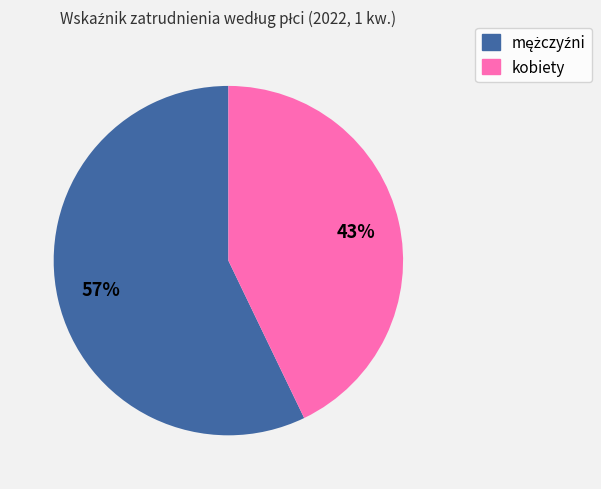

Count the number of slices in the pie.

2